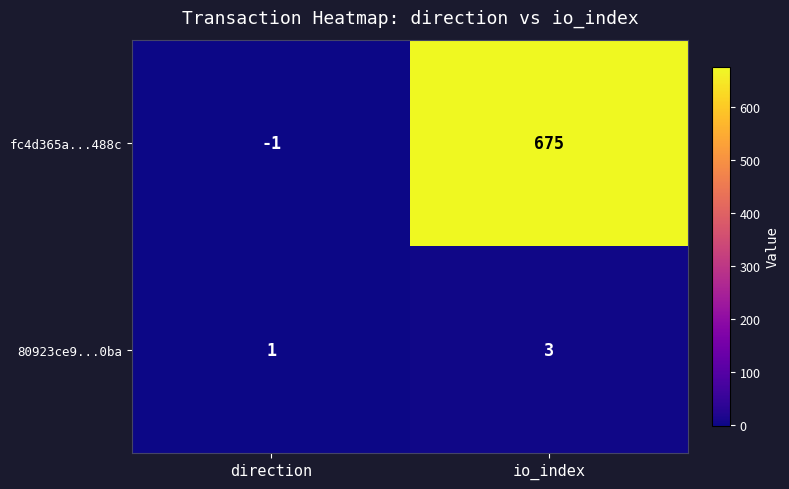

Which series has the largest range (max minus min)?

fc4d365a...488c